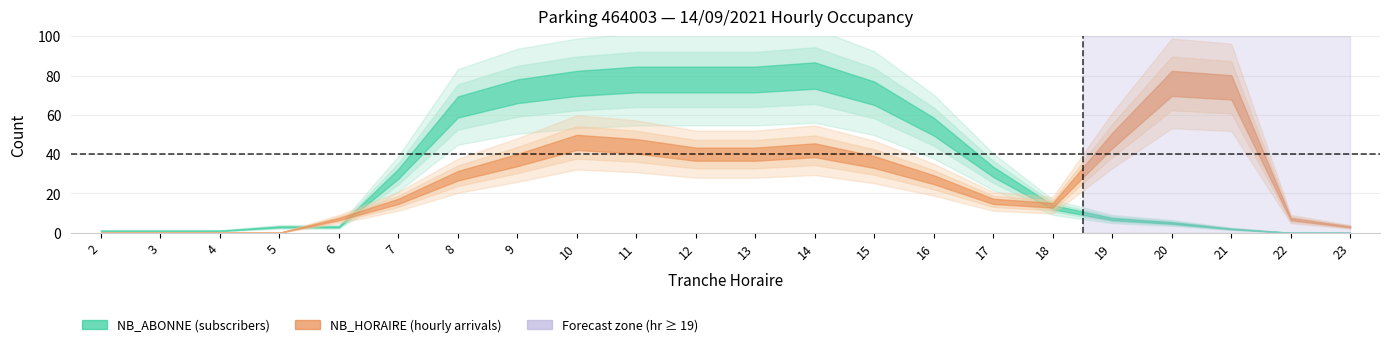

What is the value of the NB_HORAIRE point at the 18th from the left?

47